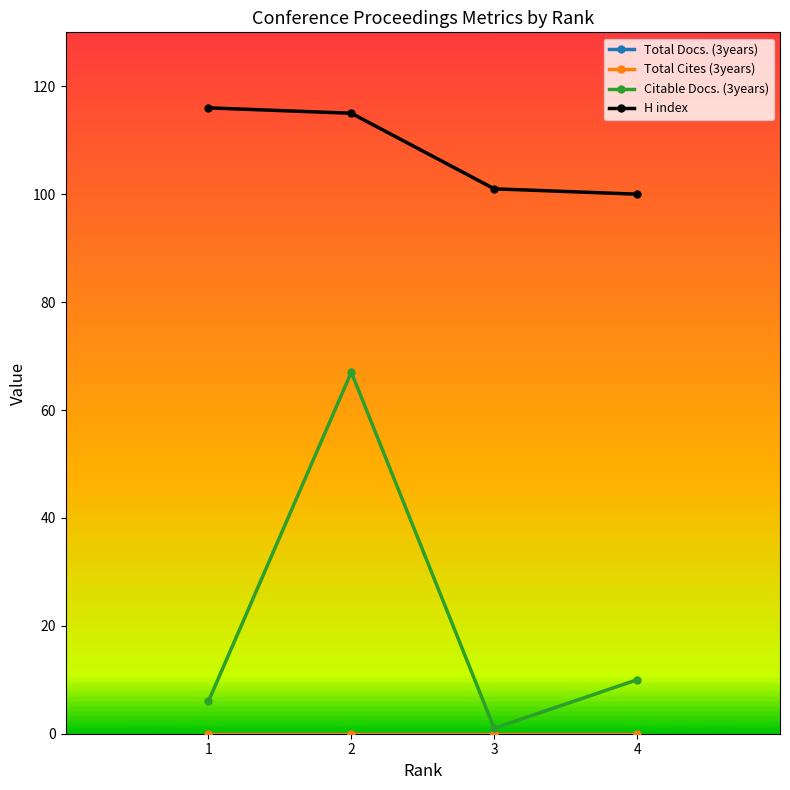

Which series has the widest spread of values?

Citable Docs. (3years)